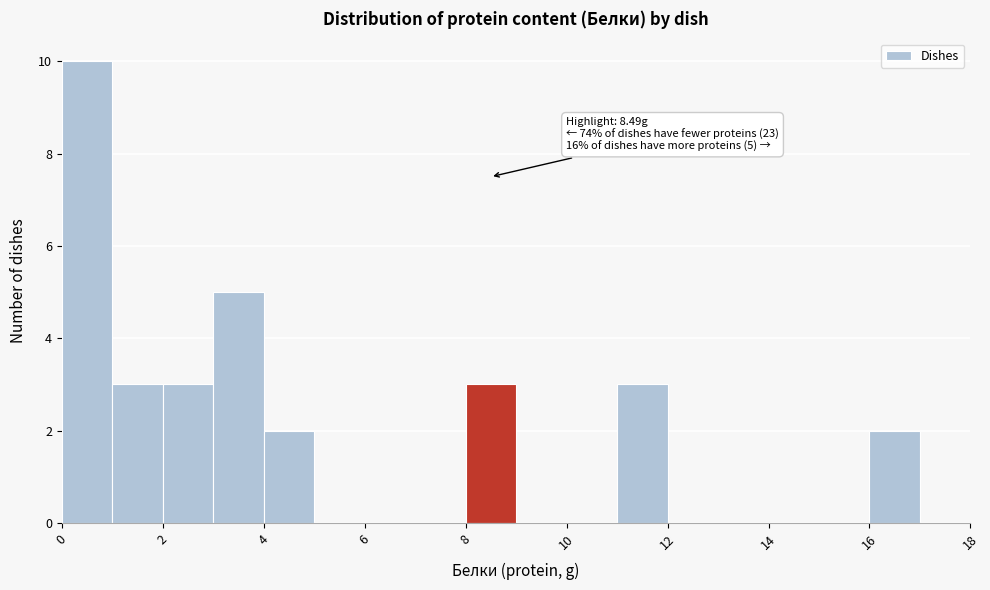

Over which range of the x-axis is the bar tallest?

0 to 1